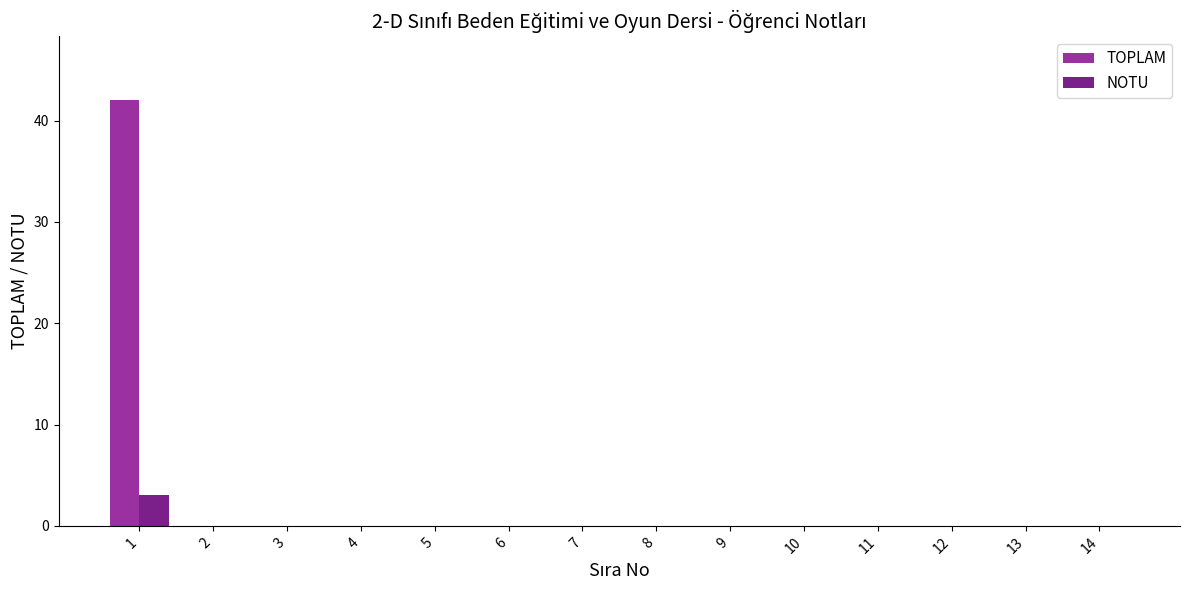

At which category is the sum across all series the highest?

1